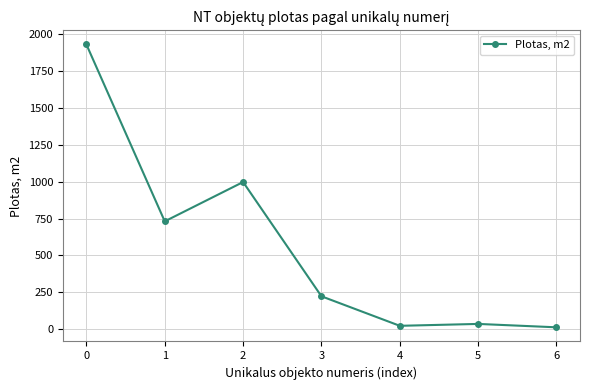

Reading left to right, what are all the values shown in this chart?

0=1931.3	1=731.1	2=997.8	3=222.5	4=22.2	5=35.0	6=12.0